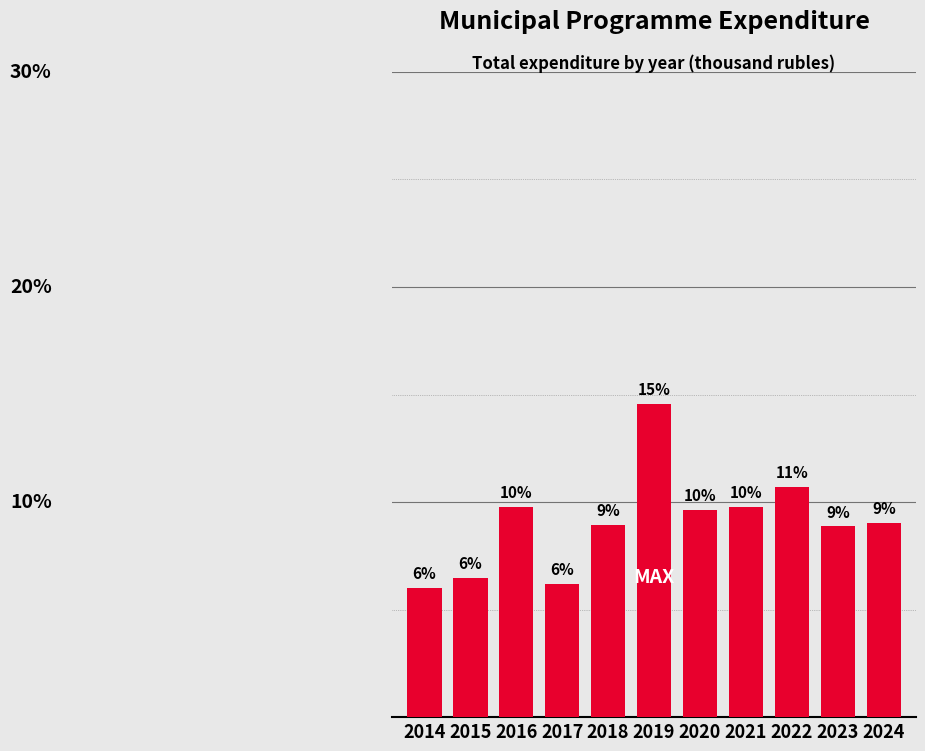

At which label does the data first exceed 9?

2016